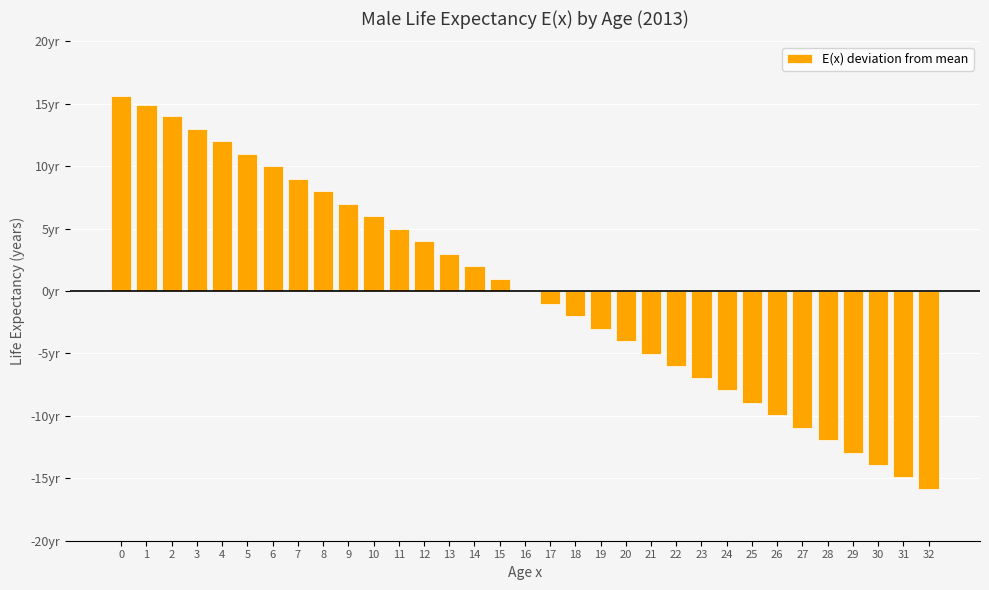

Reading left to right, extract all data points from this chart.

15.7	14.9	14.0	13.0	12.0	11.0	10.0	9.0	8.0	7.0	6.0	5.0	4.0	3.0	2.0	1.0	-0.0	-1.0	-2.0	-3.0	-4.0	-5.0	-6.0	-6.9	-7.9	-8.9	-9.9	-10.9	-11.9	-12.9	-13.9	-14.9	-15.9